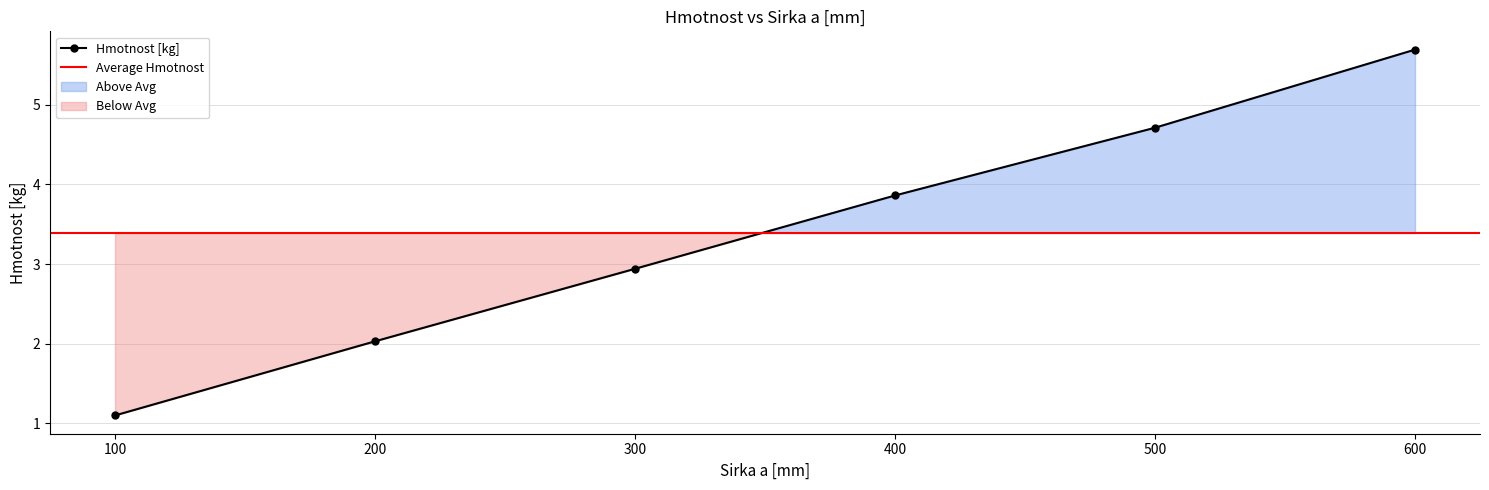

True or false: there are more than 1 points higher than both neighbors.

False